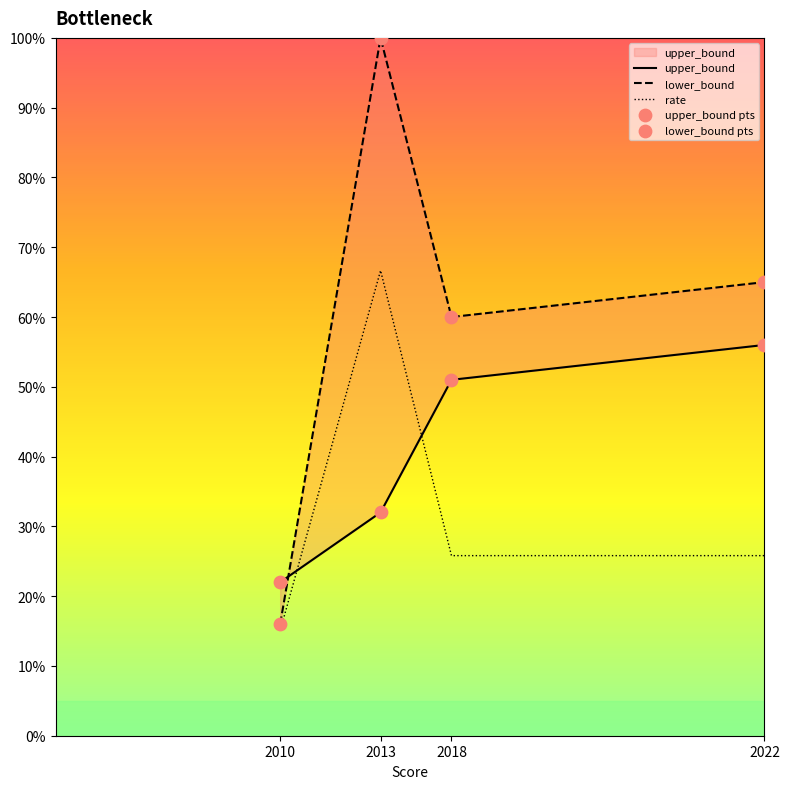

At which category is the sum across all series the highest?

2013